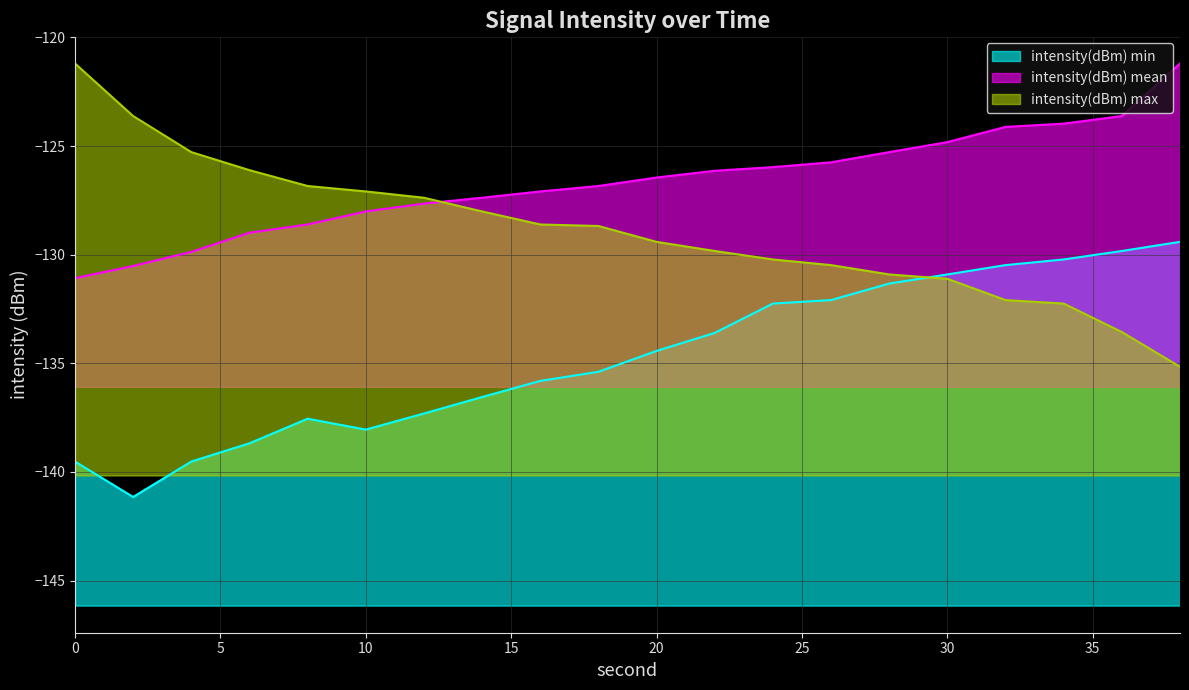

Between 0 and 14, which series saw the biggest shift?

intensity(dBm) max